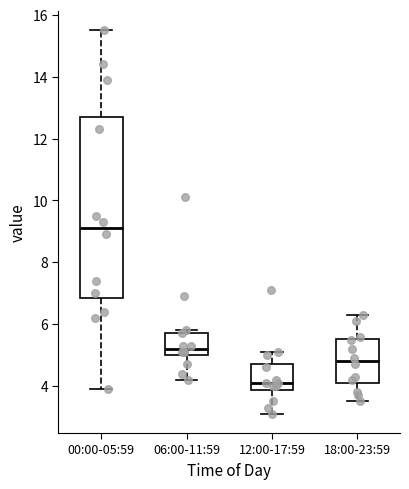

Where is the lower edge of the box for 12:00-17:59 on the y-axis? The values are not printed on the chart, so give them approximately, as read against the axis.

3.8